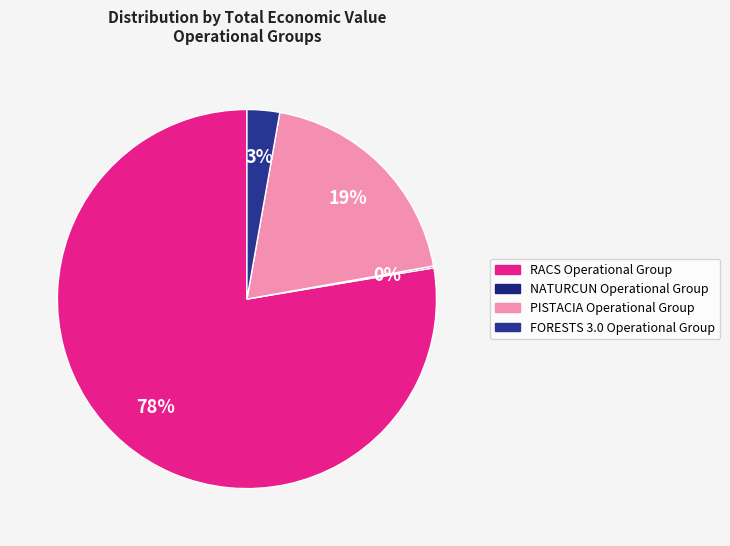

What is the change in value from RACS Operational Group to FORESTS 3.0 Operational Group?

-9495793